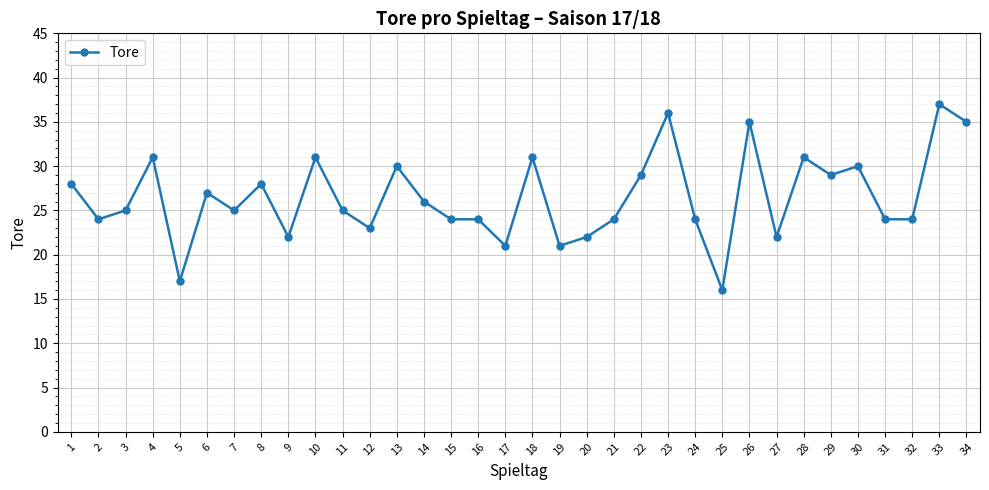

What is the smallest value displayed?

16